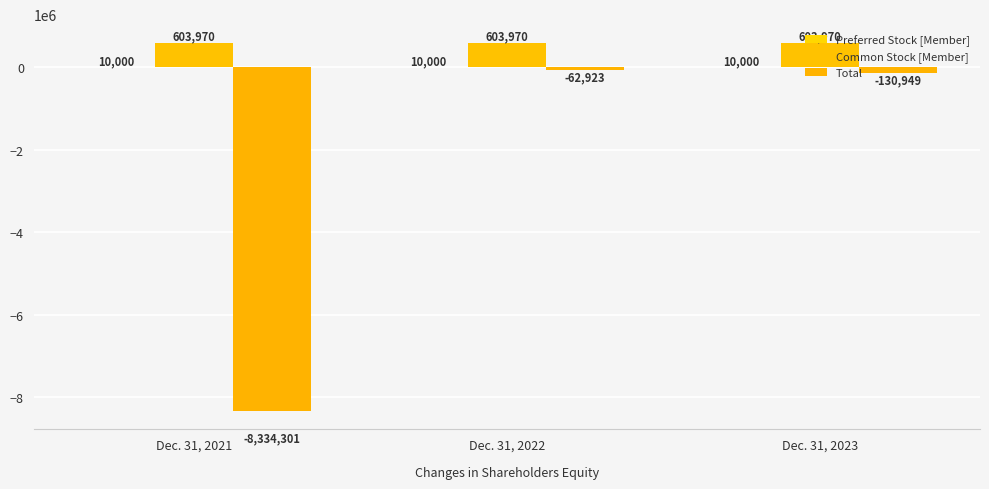

How many groups of bars are there?

3